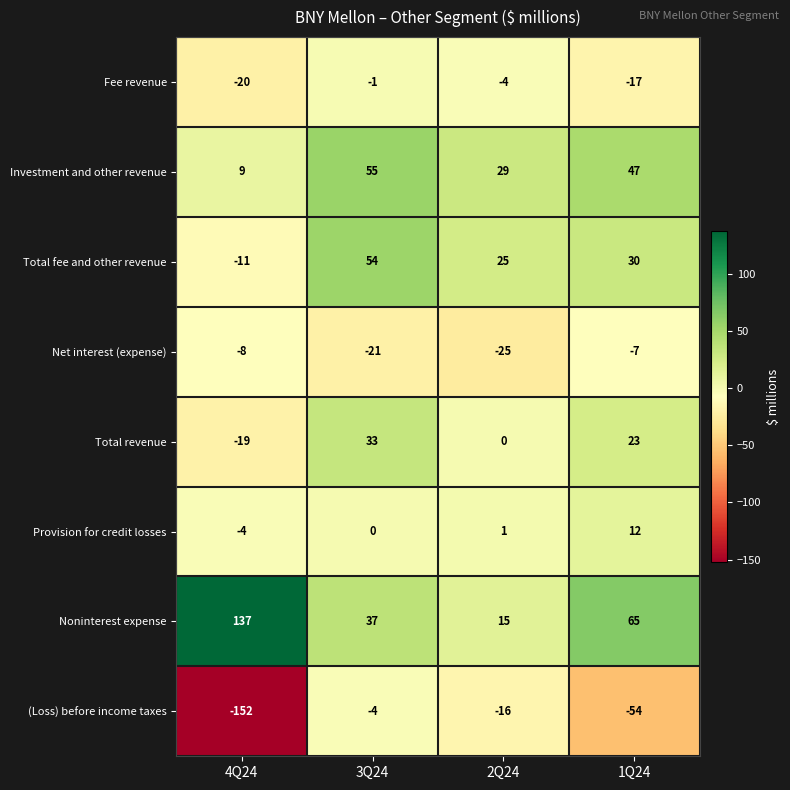

The value of Provision for credit losses at 4Q24 is -4. True or false?

True